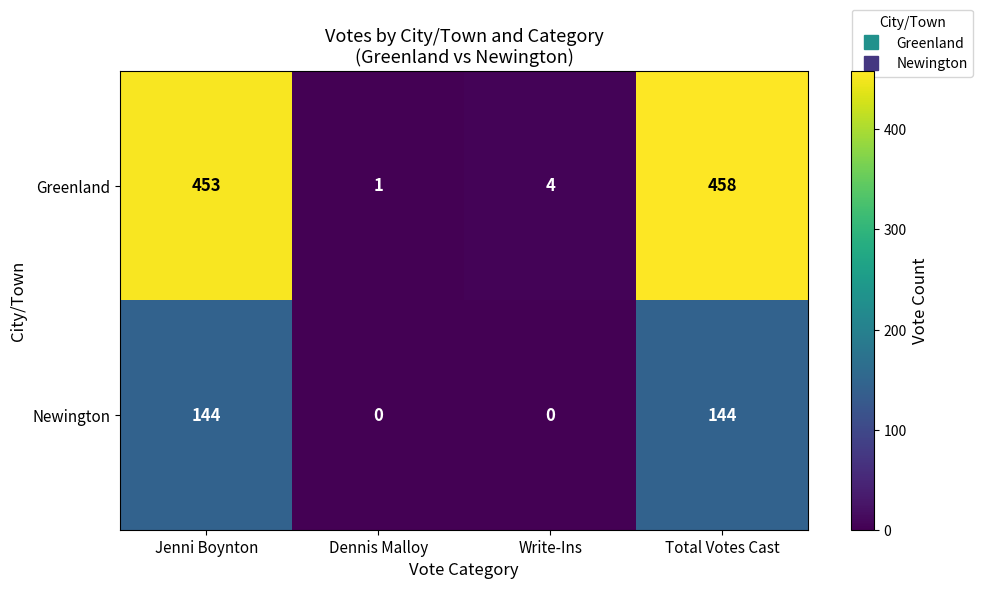

Reading left to right, what are all the values shown in this chart?

Greenland: Jenni Boynton=453	Dennis Malloy=1	Write-Ins=4	Total Votes Cast=458
Newington: Jenni Boynton=144	Dennis Malloy=0	Write-Ins=0	Total Votes Cast=144